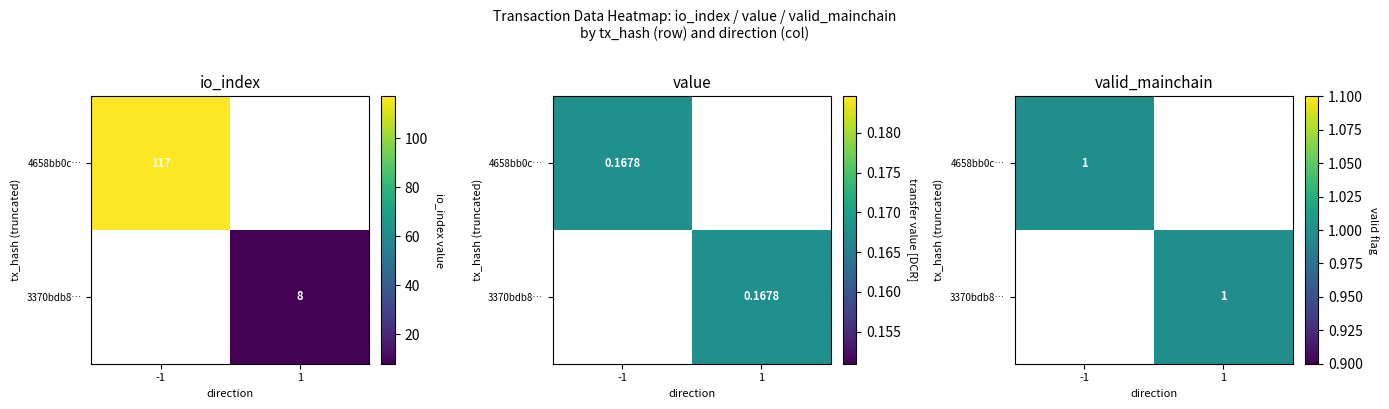

List the series in order of their peak value, lowest first.

3370bdb806da3758d38480fb6bc77a13c8e1bdb, 4658bb0c5327002af8e331b7f964ffab992c3e4